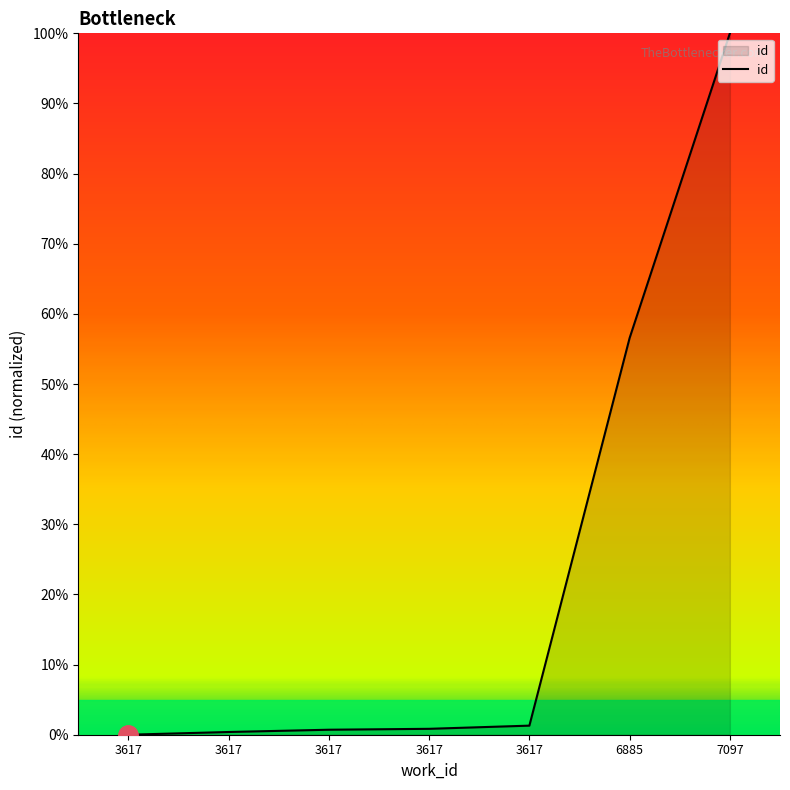

Rank the categories by value from highest to lowest.

7097, 6885, 3617, 3617, 3617, 3617, 3617